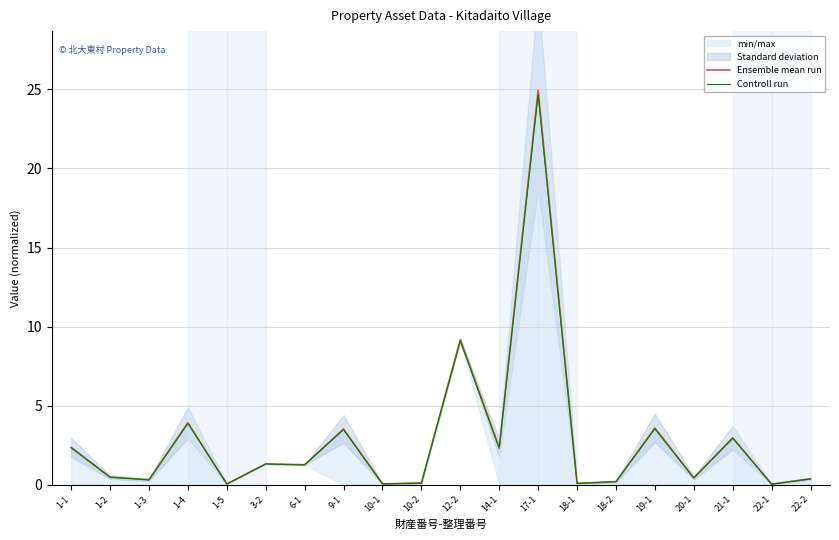

How many series are shown in this chart?

2